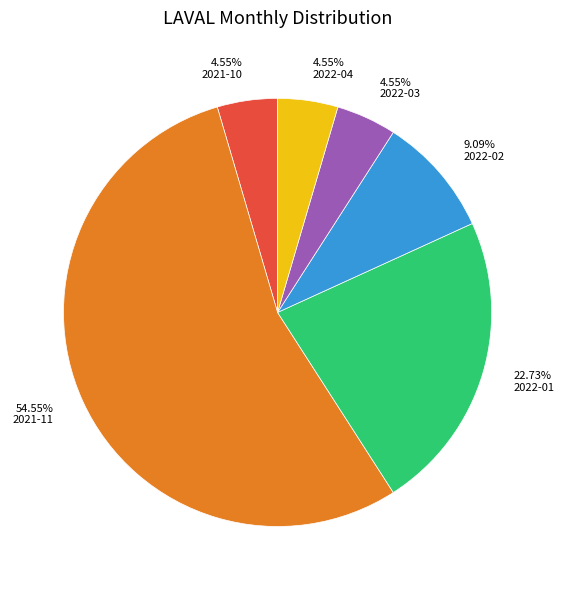

Which category accounts for the majority?

2021-11